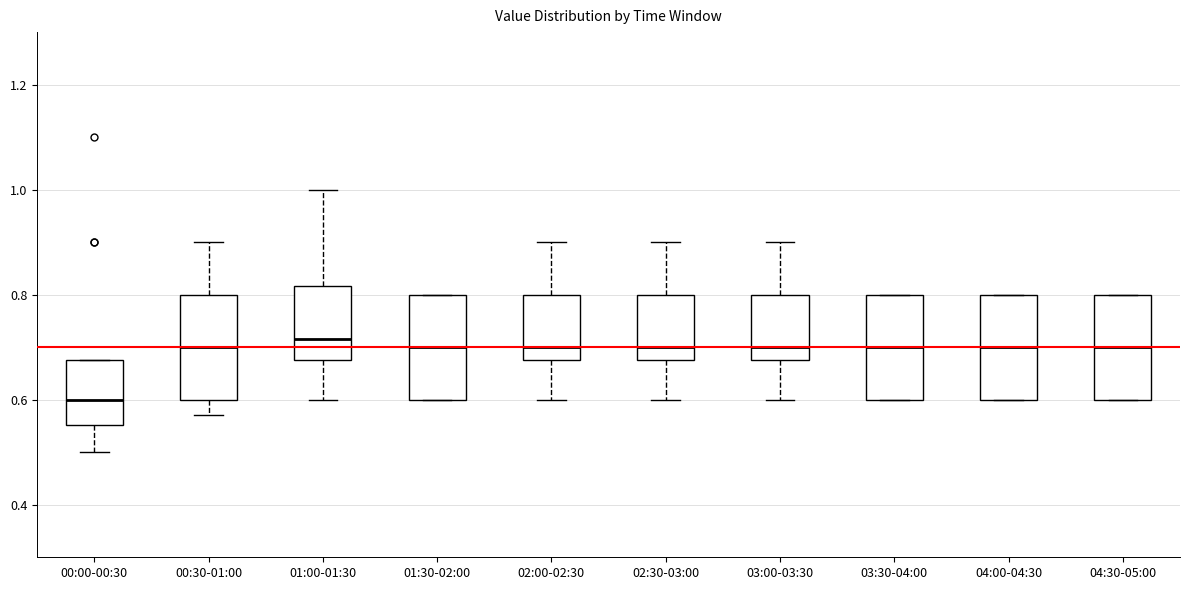

Reading left to right, transcribe this box plot: for each box, give where its median line is, the range the box spans, and where its two whiskers end, as read against the y-axis. The values are not printed on the chart, so give them approximately, as read against the axis.

00:00-00:30: median 0.60, box 0.56 to 0.68, whiskers 0.50 to 0.68
00:30-01:00: median 0.70, box 0.60 to 0.80, whiskers 0.58 to 0.90
01:00-01:30: median 0.72, box 0.68 to 0.82, whiskers 0.60 to 1.00
01:30-02:00: median 0.70, box 0.60 to 0.80, whiskers 0.60 to 0.80
02:00-02:30: median 0.70, box 0.68 to 0.80, whiskers 0.60 to 0.90
02:30-03:00: median 0.70, box 0.68 to 0.80, whiskers 0.60 to 0.90
03:00-03:30: median 0.70, box 0.68 to 0.80, whiskers 0.60 to 0.90
03:30-04:00: median 0.70, box 0.60 to 0.80, whiskers 0.60 to 0.80
04:00-04:30: median 0.70, box 0.60 to 0.80, whiskers 0.60 to 0.80
04:30-05:00: median 0.70, box 0.60 to 0.80, whiskers 0.60 to 0.80